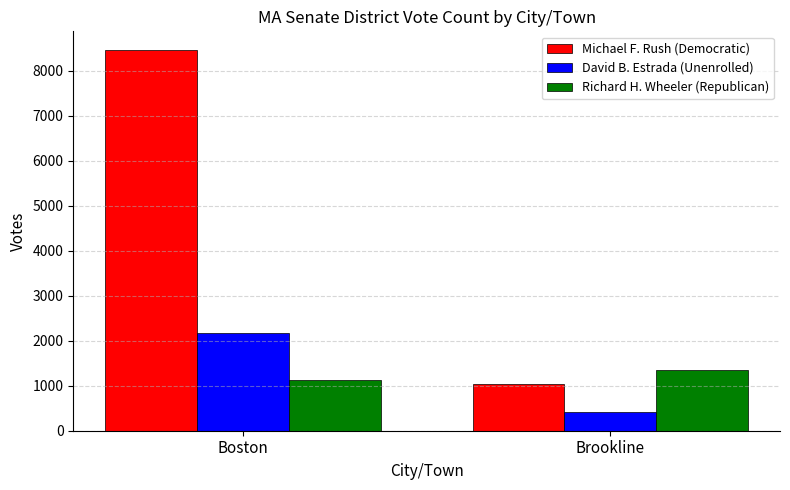

True or false: Michael F. Rush (Democratic) has a value of 8448 at Boston.

True